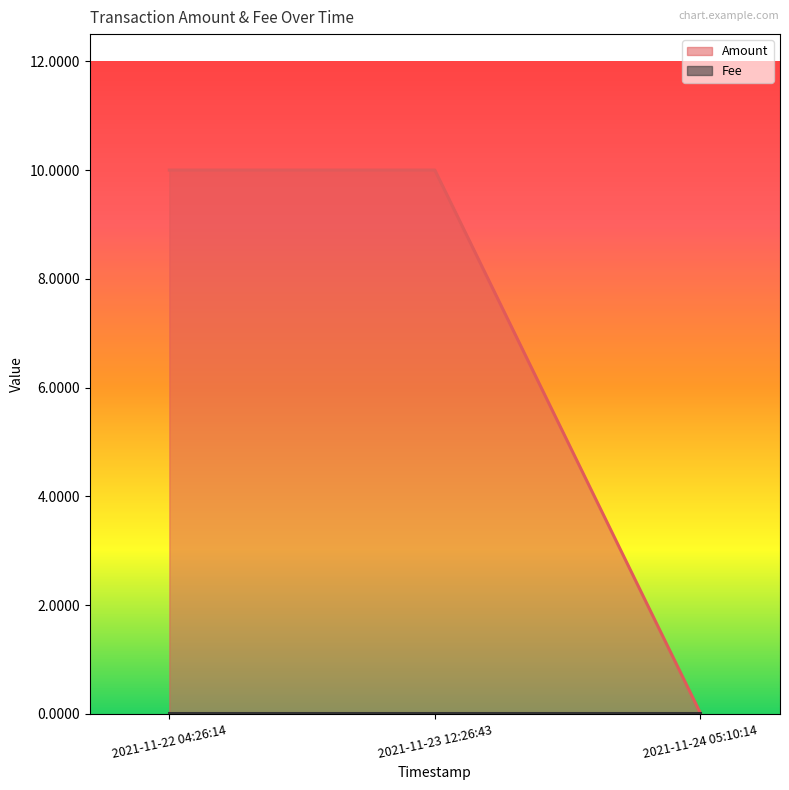

What is the maximum value shown in the chart?

10.0